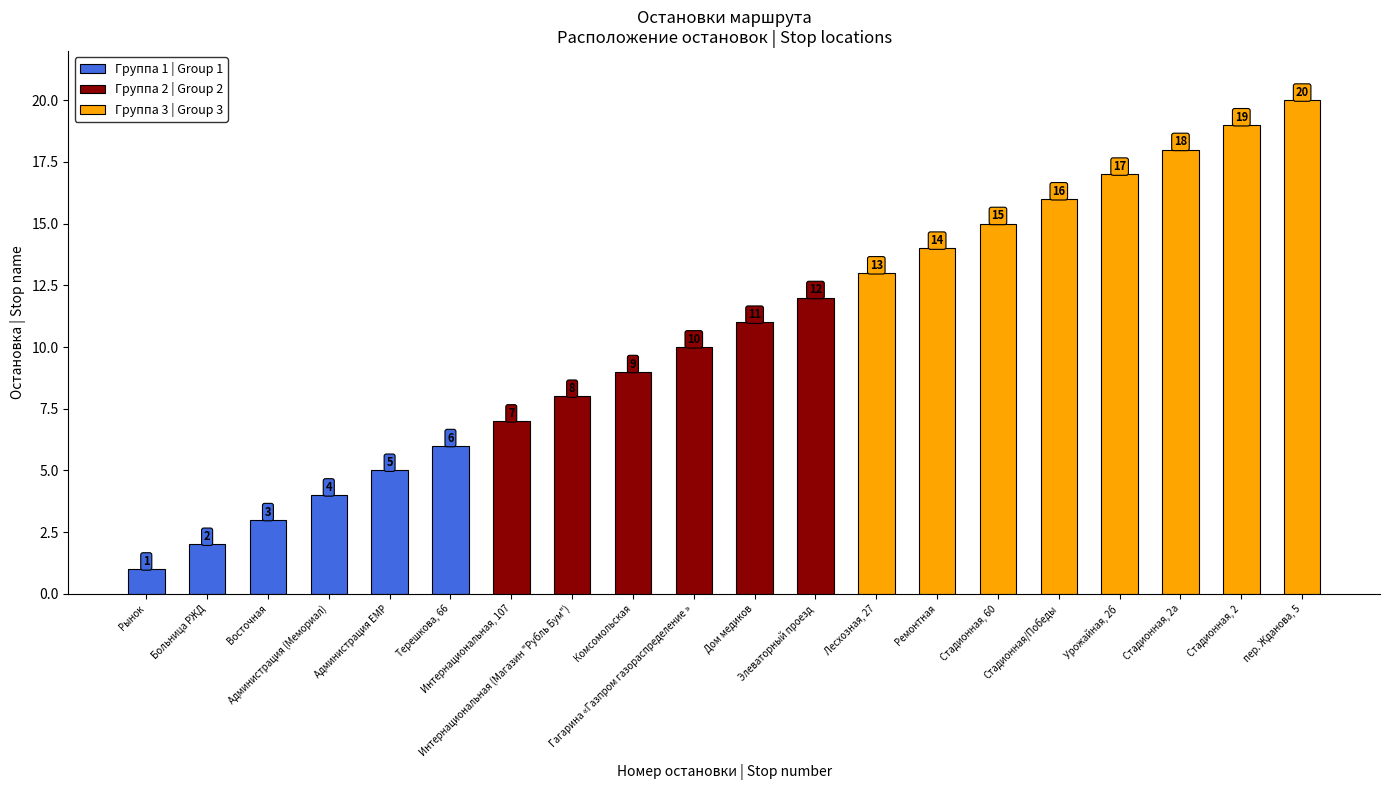

Rank the categories by value from highest to lowest.

пер. Жданова, 5, Стадионная, 2, Стадионная, 2а, Урожайная, 2б, Стадионная/Победы, Стадионная, 60, Ремонтная, Лесхозная, 27, Элеваторный проезд, Дом медиков, Гагарина «Газпром газораспределение », Комсомольская, Интернациональная (Магазин "Рубль Бум"), Интернациональная, 107, Терешкова, 66, Администрация ЕМР, Администрация (Мемориал), Восточная, Больница РЖД, Рынок